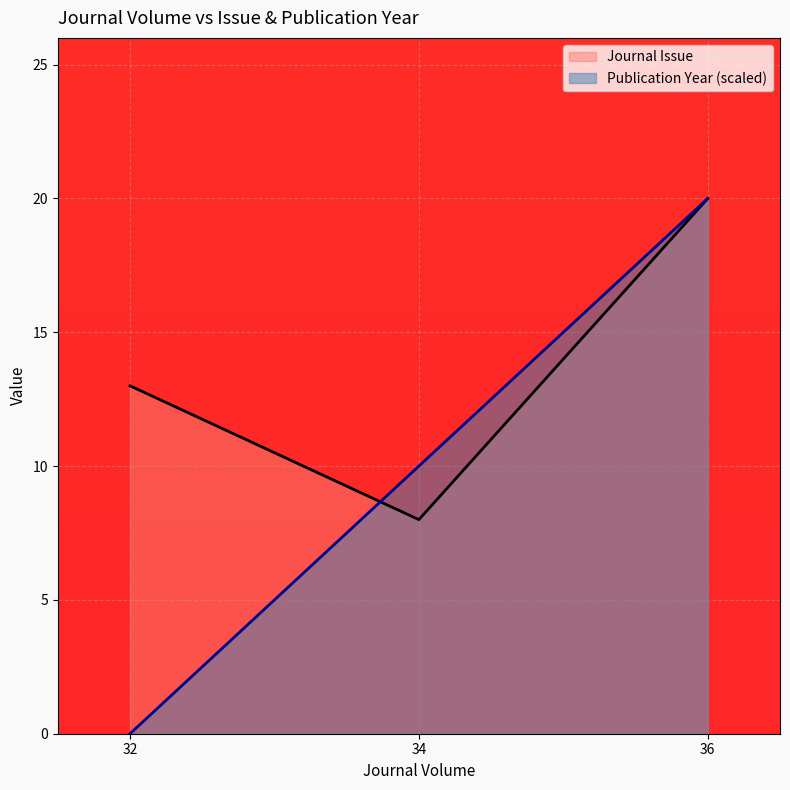

Where is Publication Year (scaled) nearest to the value 9?

34